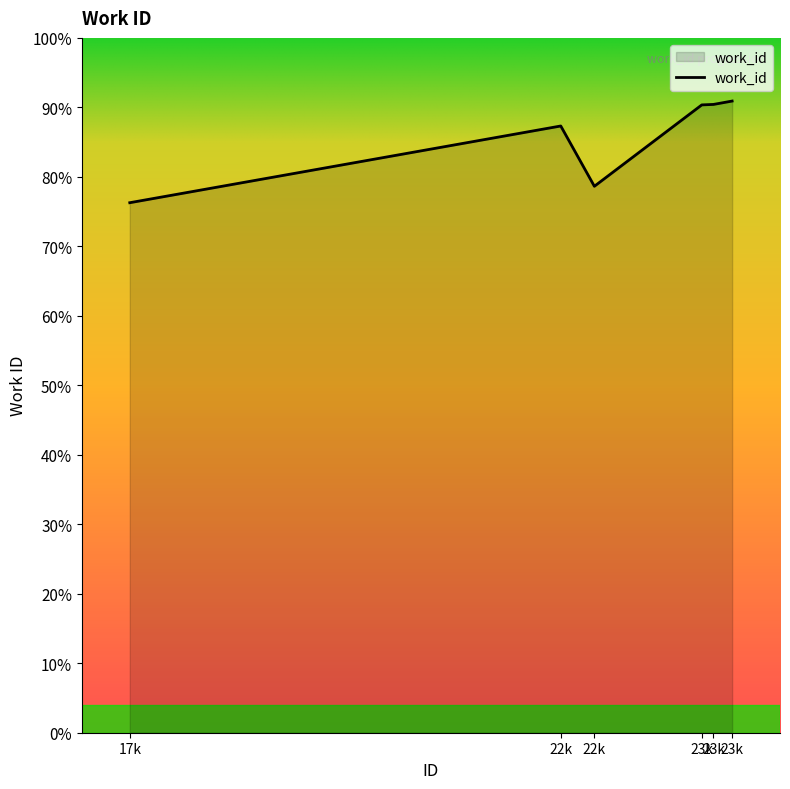

Does the chart have visible grid lines?

No